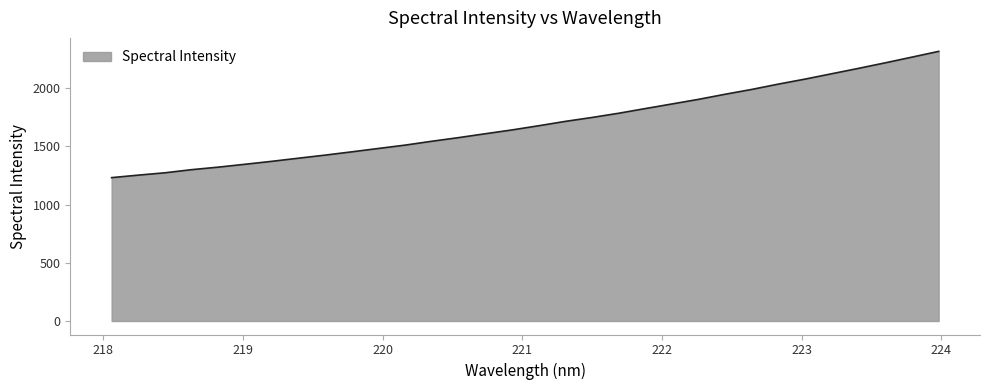

What is the smallest value displayed?

1231.2